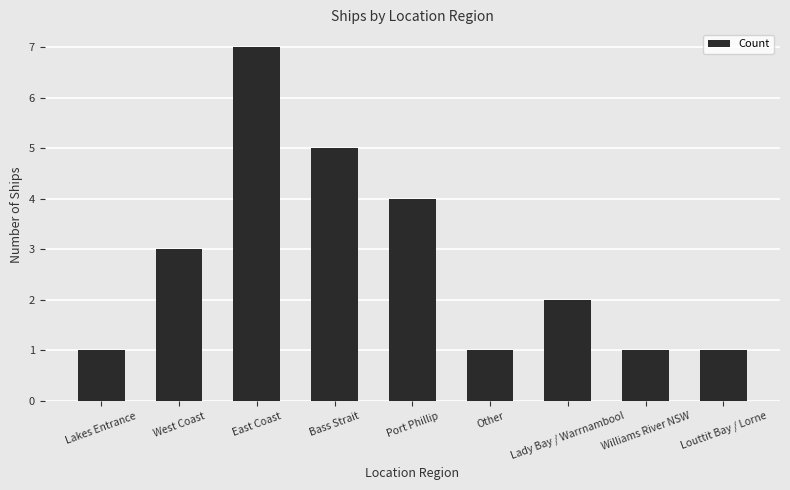

Count the values in the range 1 to 4.

7